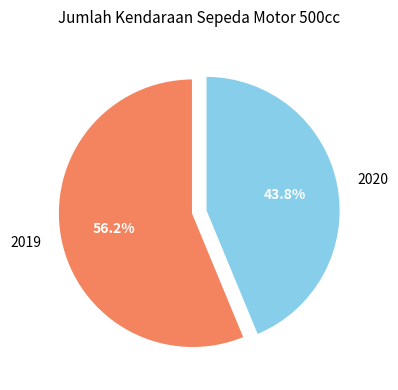

What percentage is the 2019 slice, to the nearest percent?

56%